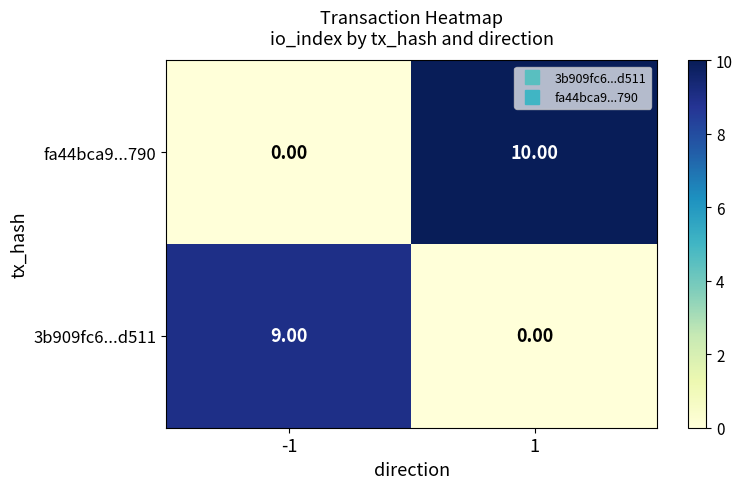

Between -1 and 1, which series saw the biggest shift?

fa44bca9...790